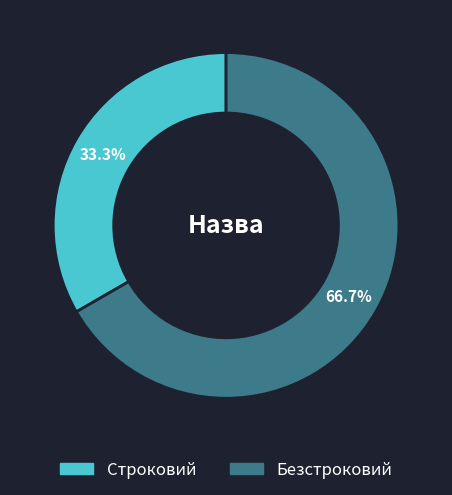

How many segments does this pie chart have?

2